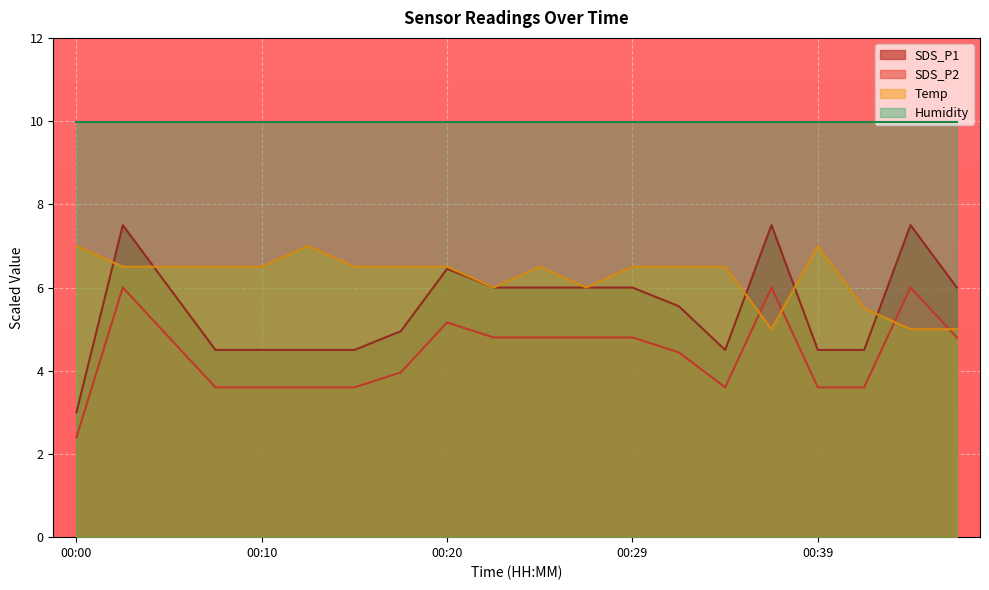

What is the average value of the SDS_P2 series?

4.4